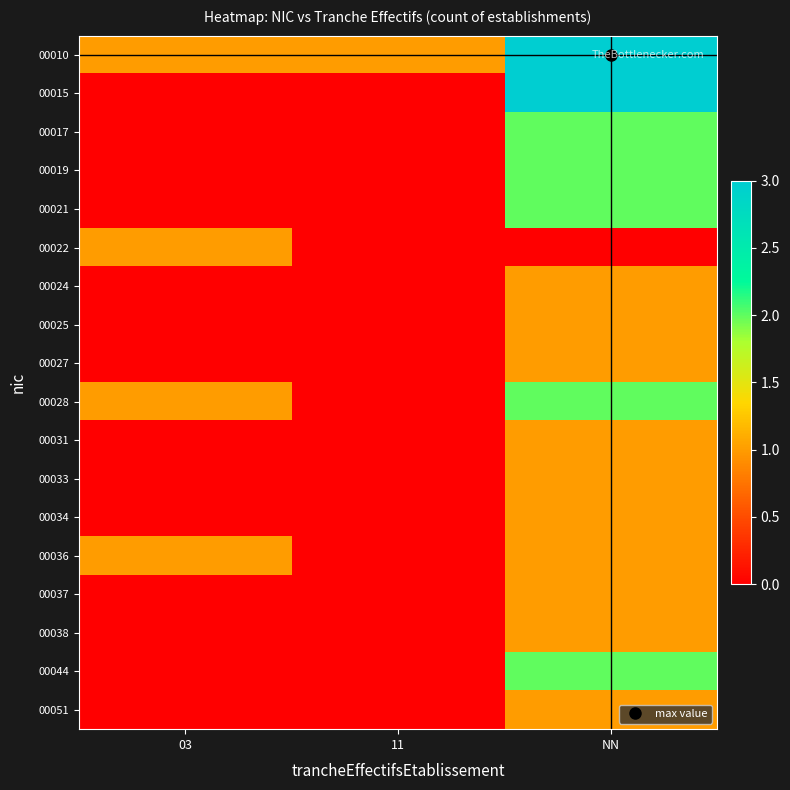

Rank the series by their maximum value, from highest to lowest.

00010, 00015, 00017, 00019, 00021, 00028, 00044, 00022, 00024, 00025, 00027, 00031, 00033, 00034, 00036, 00037, 00038, 00051